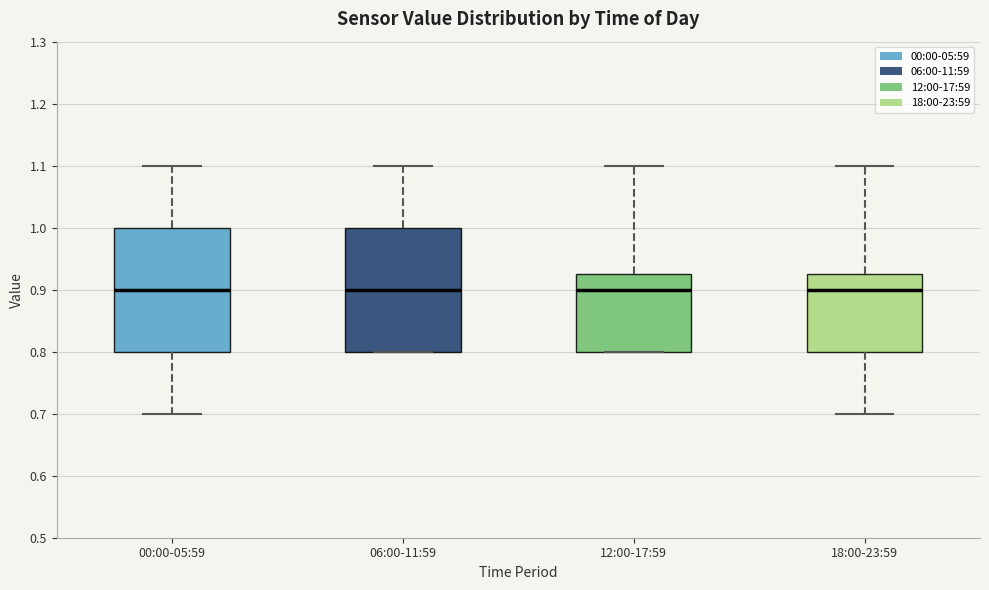

Reading left to right, transcribe this box plot: for each box, give where its median line is, the range the box spans, and where its two whiskers end, as read against the y-axis. The values are not printed on the chart, so give them approximately, as read against the axis.

00:00-05:59: median 0.90, box 0.80 to 1.00, whiskers 0.70 to 1.10
06:00-11:59: median 0.90, box 0.80 to 1.00, whiskers 0.80 to 1.10
12:00-17:59: median 0.90, box 0.80 to 0.93, whiskers 0.80 to 1.10
18:00-23:59: median 0.90, box 0.80 to 0.93, whiskers 0.70 to 1.10